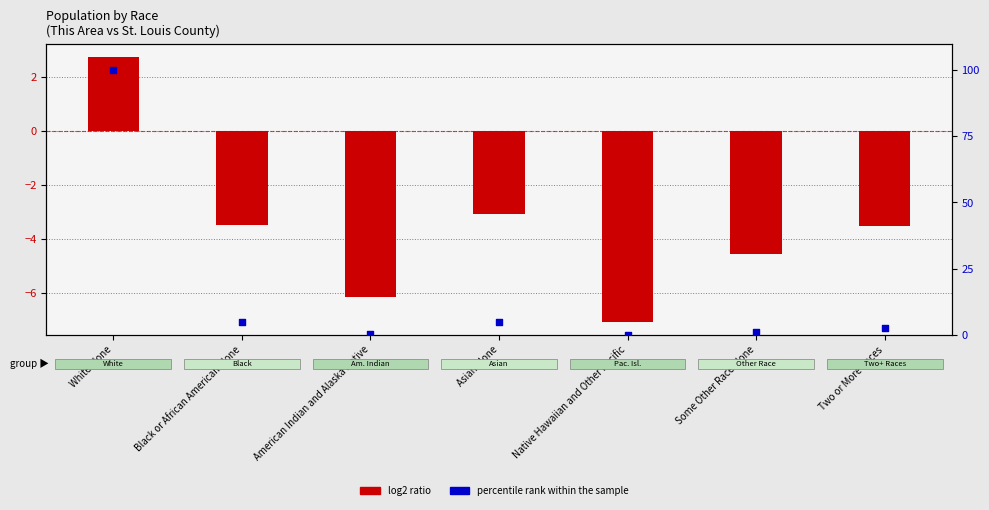

At how many categories does at least one series exceed 49?

1